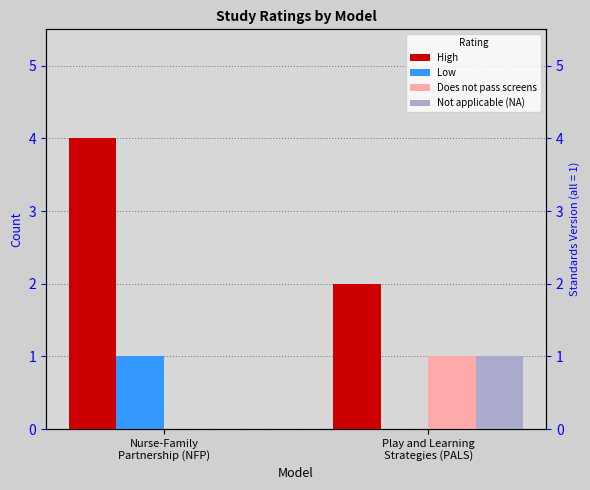

What is the difference between the highest and lowest values at Nurse-Family
Partnership (NFP)?

4